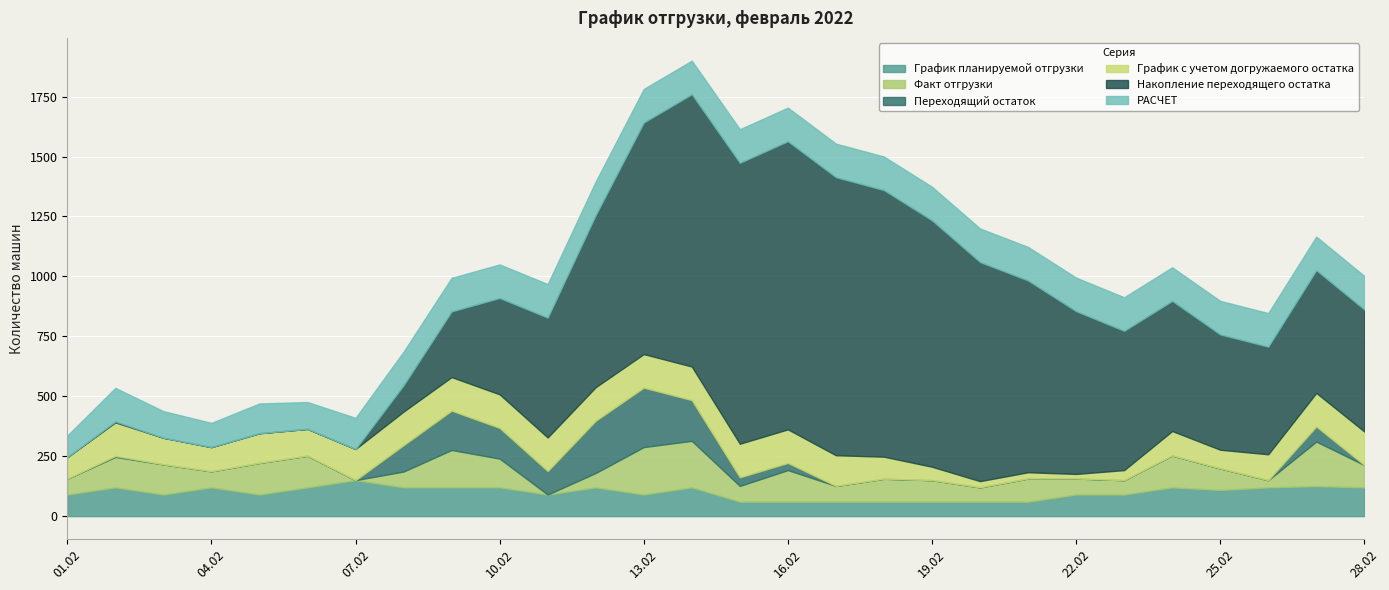

What is the greatest value displayed?

1202